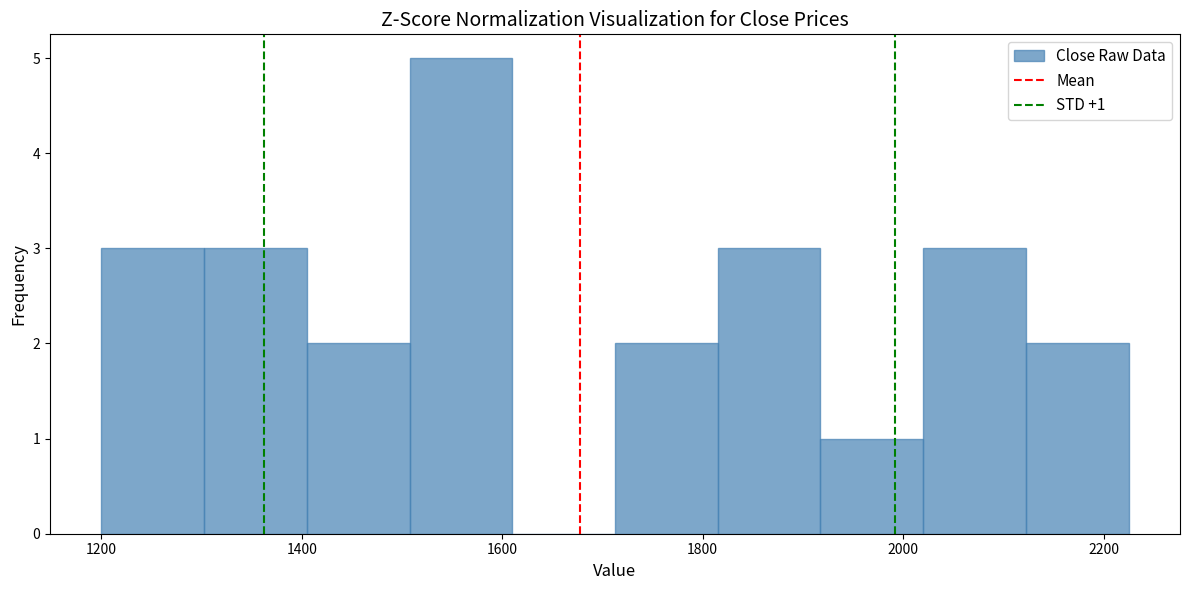

Over which range of the x-axis is the bar tallest?

1500 to 1620